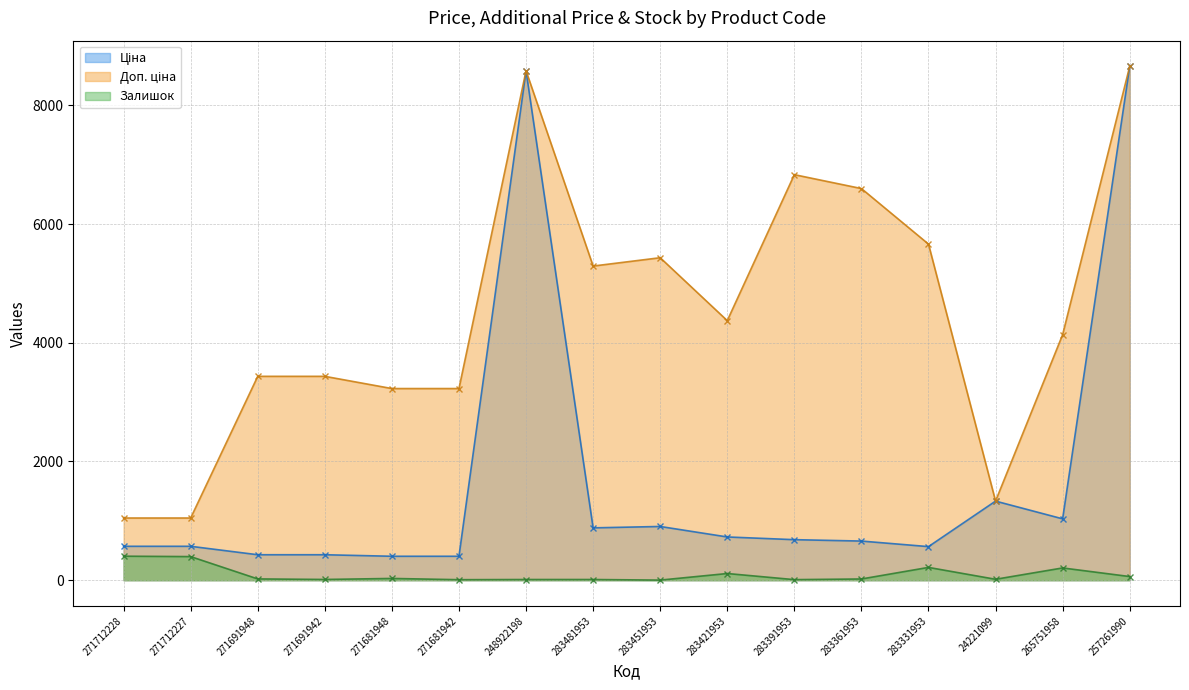

What is the label of the 14th point from the right?

271691948